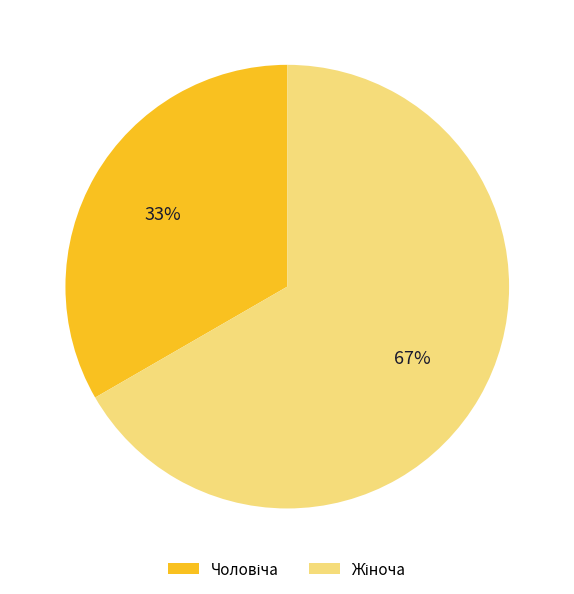

Is there a majority slice in this chart?

Yes